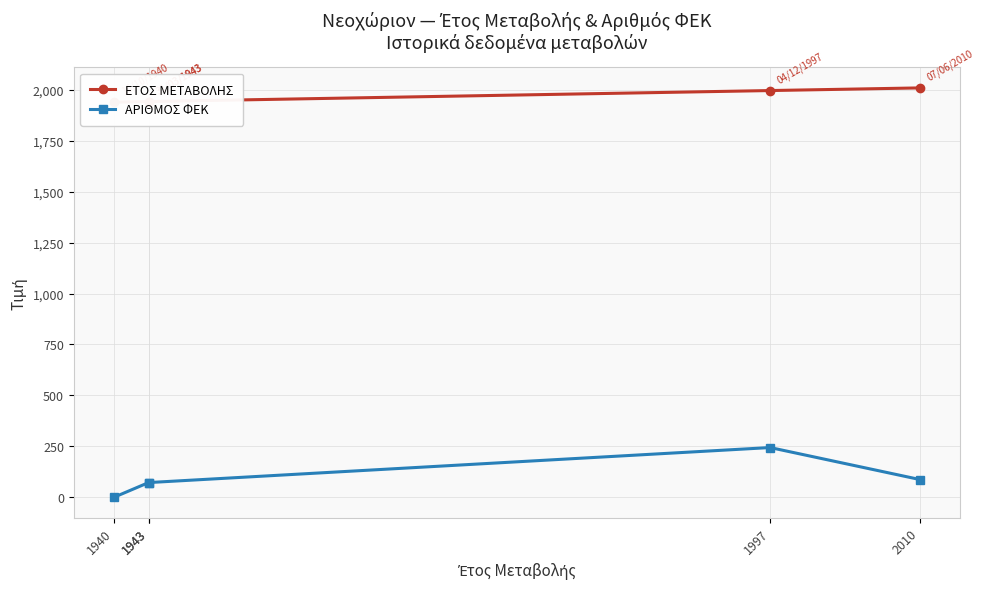

At which category does the chart reach its peak across all series?

2010